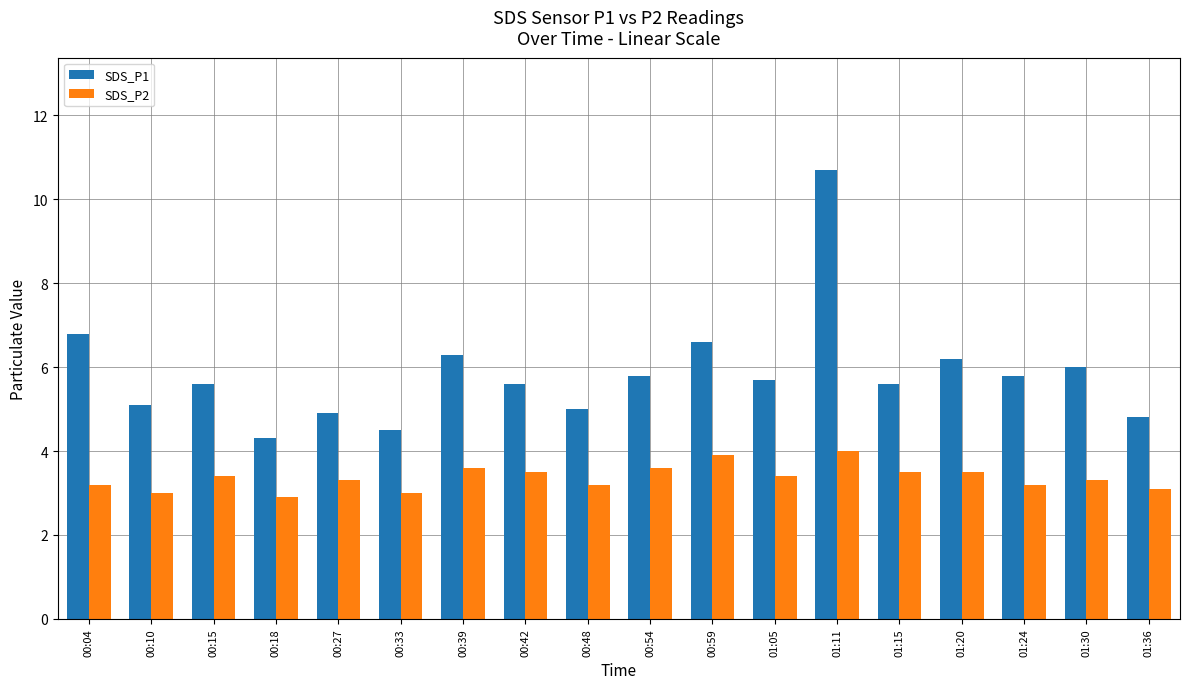

Which series has the largest total across all categories?

SDS_P1